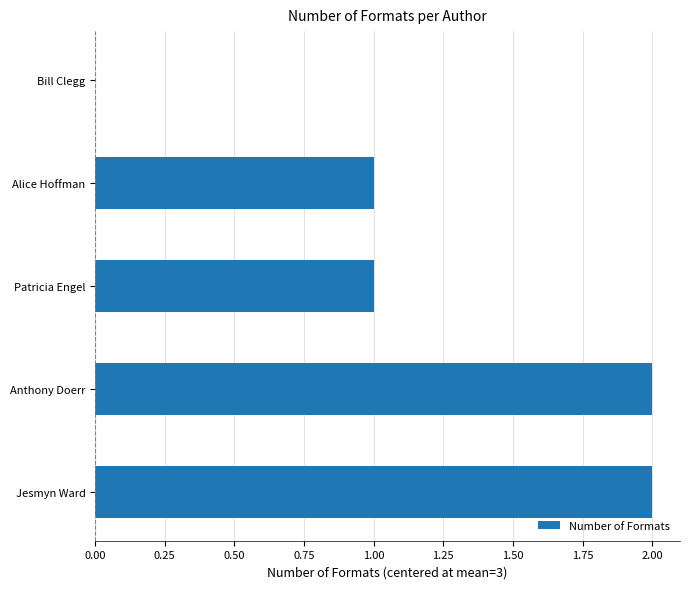

The value at Alice Hoffman is 0. True or false?

False